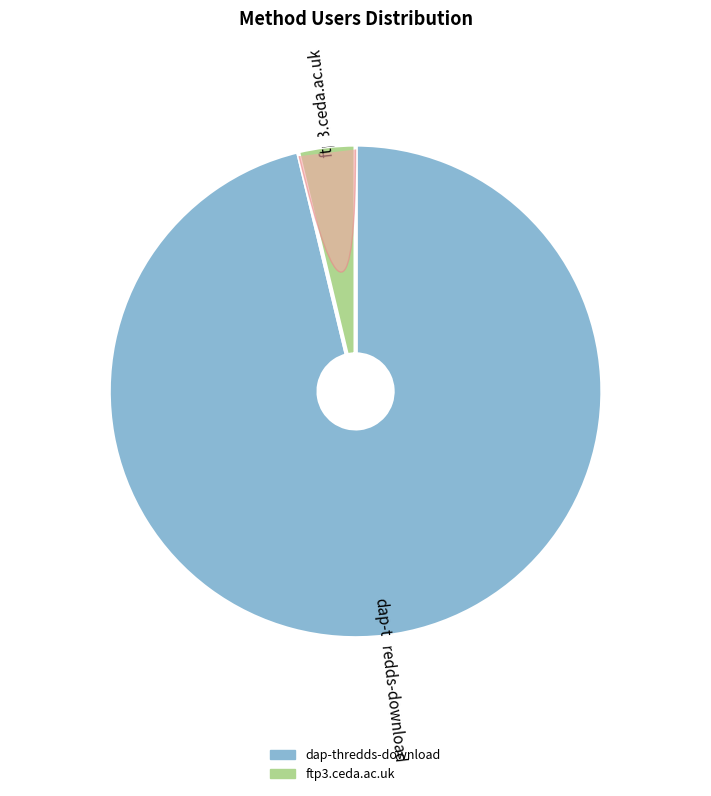

True or false: ftp3.ceda.ac.uk accounts for 12% of the total.

False